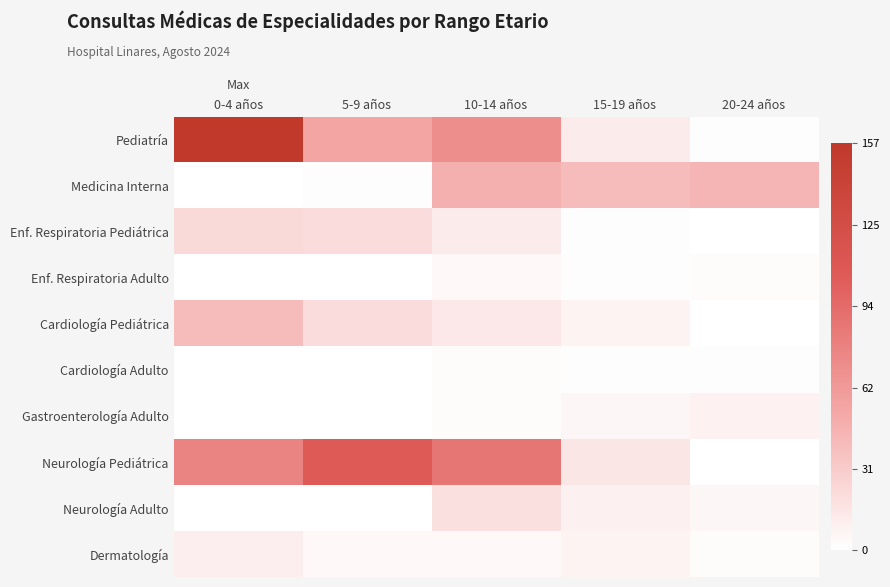

What is the difference between the highest and lowest values at 20-24 años?

45